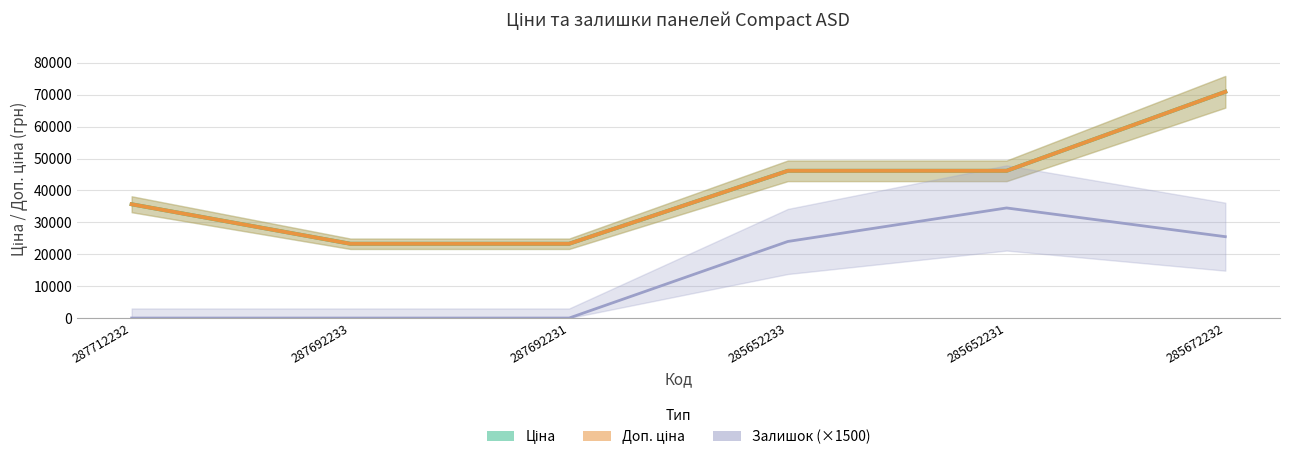

True or false: Залишок (×1500) and Доп. ціна intersect in this chart.

False